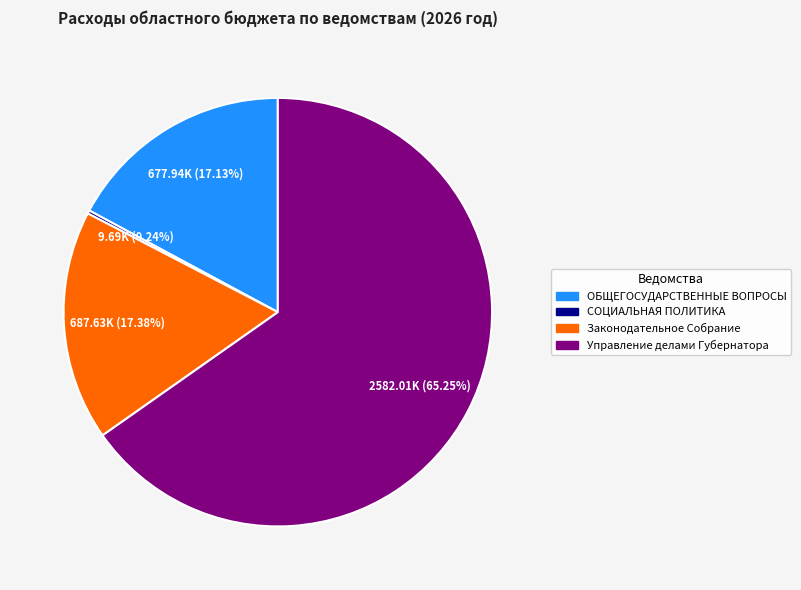

What is the ratio of the value at ОБЩЕГОСУДАРСТВЕННЫЕ ВОПРОСЫ to the value at Законодательное Собрание?

1.0